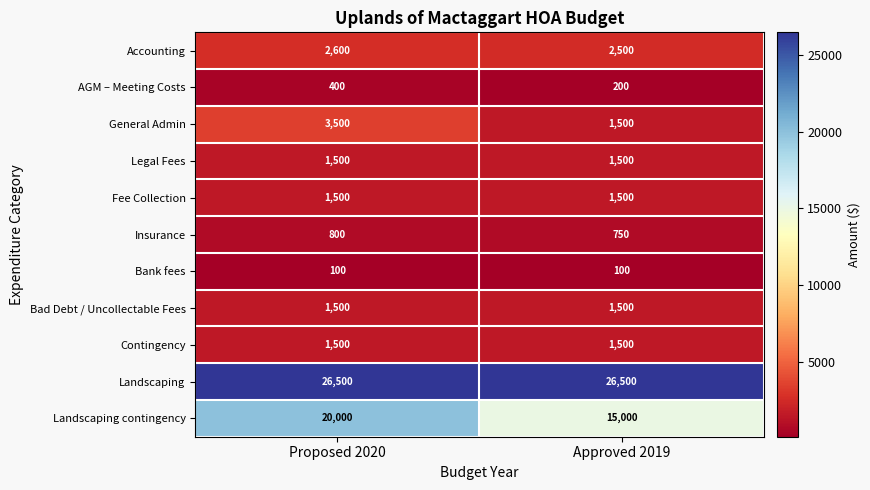

What is the smallest value displayed?

100